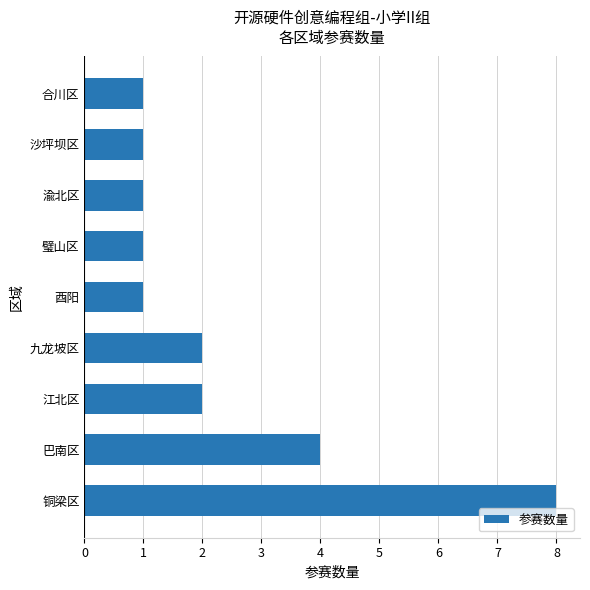

What is the difference between the values at 巴南区 and 酉阳?

3